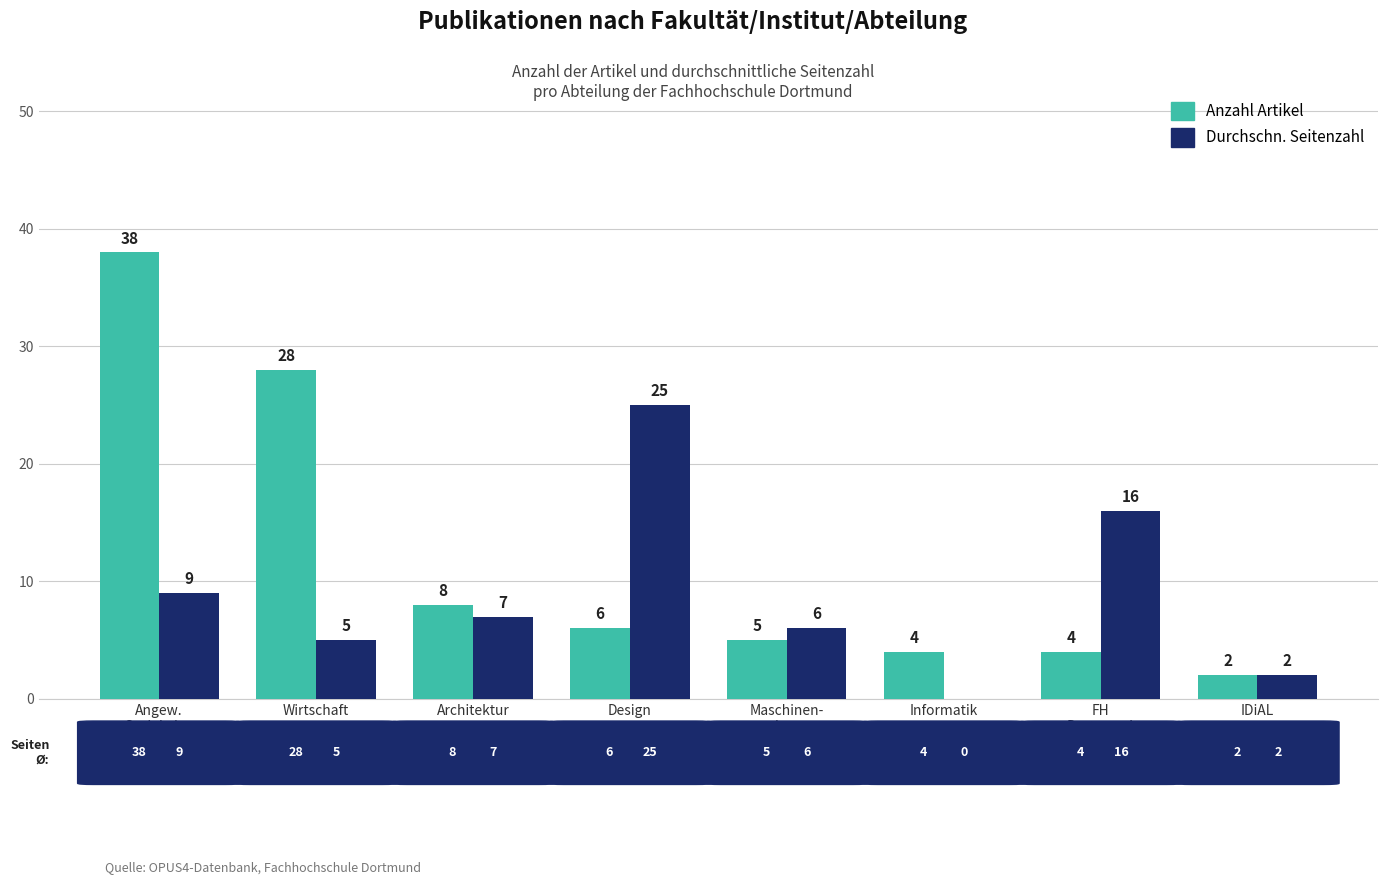

What is the highest value of the Anzahl Artikel series?

38